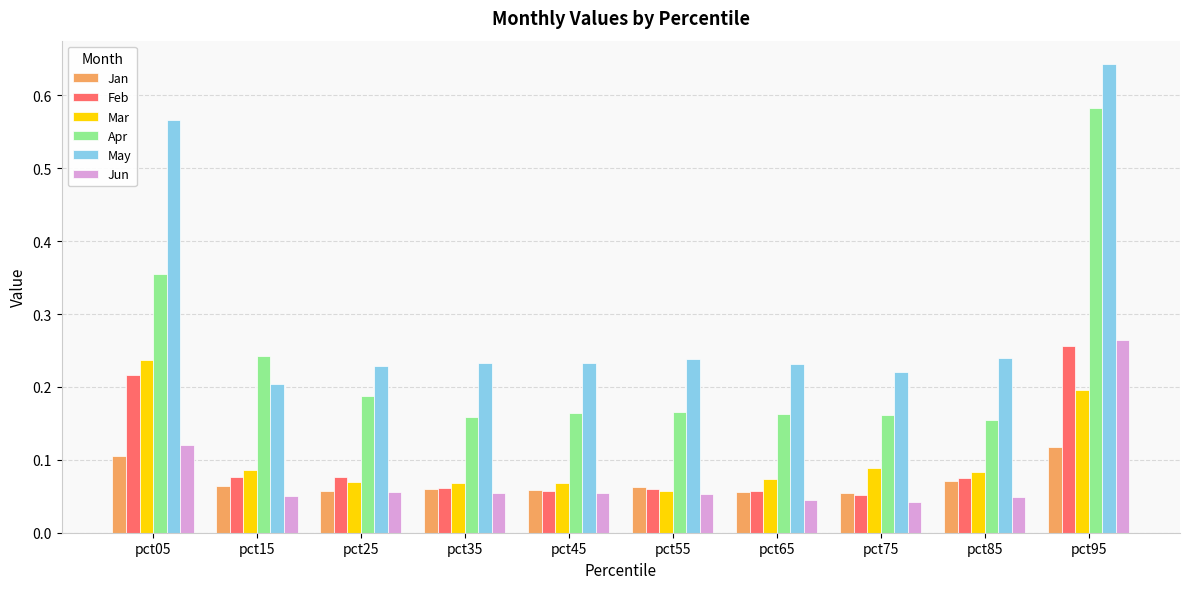

How many Jun values are between 0 and 1?

10